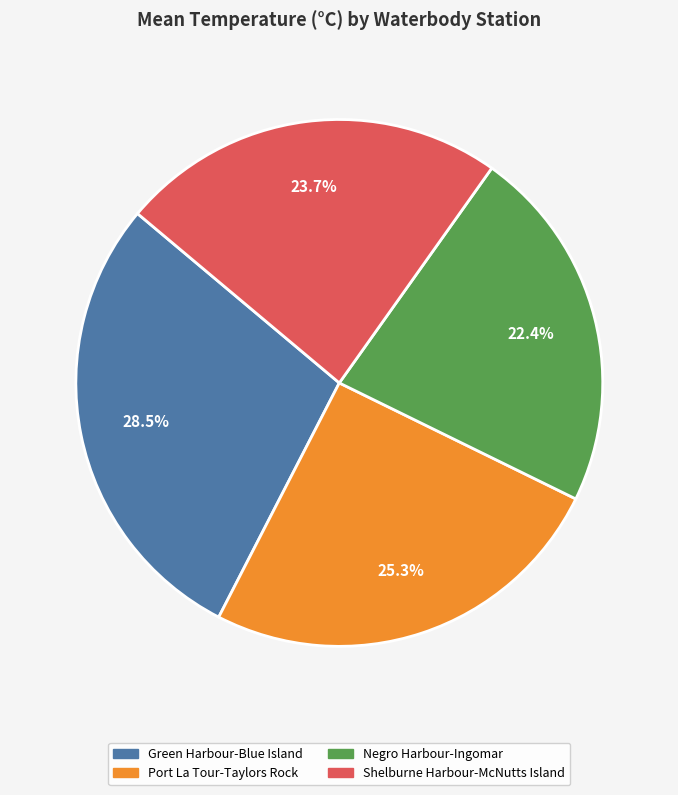

Does any single category account for the majority?

No